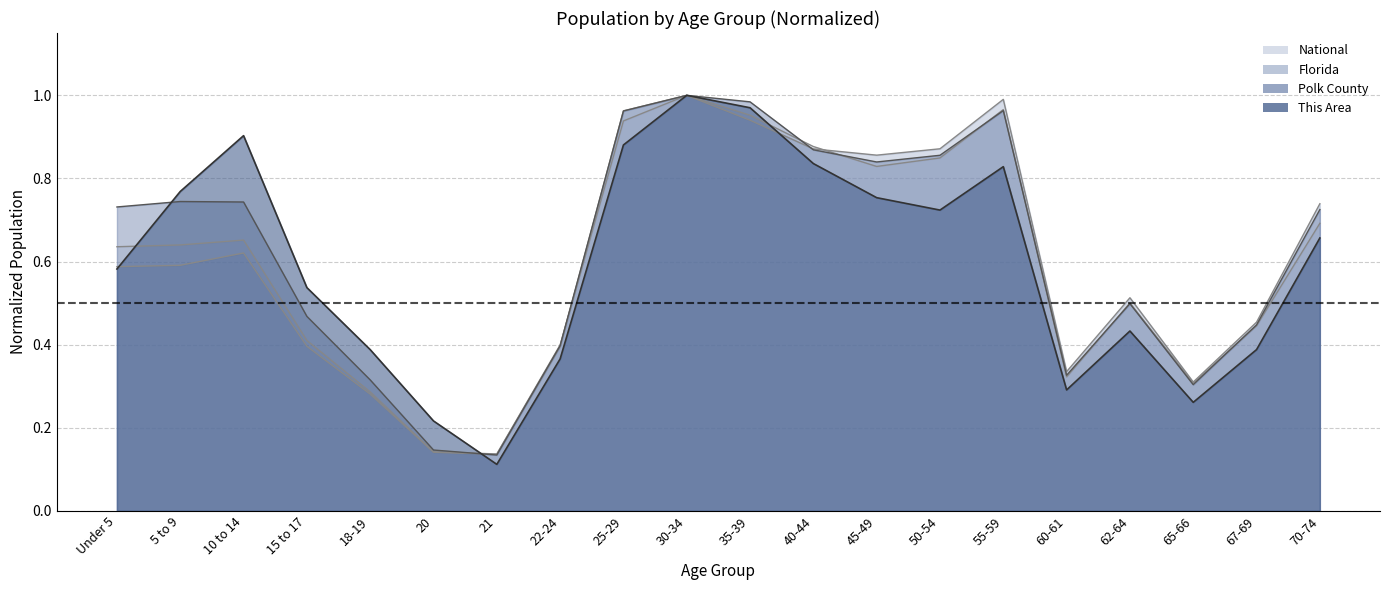

Reading left to right, list all the values displayed in this chart.

This Area: 0.6	0.8	0.9	0.5	0.4	0.2	0.1	0.4	0.9	1.0	1.0	0.8	0.8	0.7	0.8	0.3	0.4	0.3	0.4	0.7
Polk County: 0.7	0.7	0.7	0.5	0.3	0.1	0.1	0.4	1.0	1.0	1.0	0.9	0.8	0.9	1.0	0.3	0.5	0.3	0.4	0.7
Florida: 0.6	0.6	0.6	0.4	0.3	0.1	0.1	0.4	1.0	1.0	0.9	0.9	0.9	0.9	1.0	0.3	0.5	0.3	0.5	0.7
National: 0.6	0.6	0.7	0.4	0.3	0.1	0.1	0.4	0.9	1.0	1.0	0.9	0.8	0.8	1.0	0.3	0.5	0.3	0.4	0.7